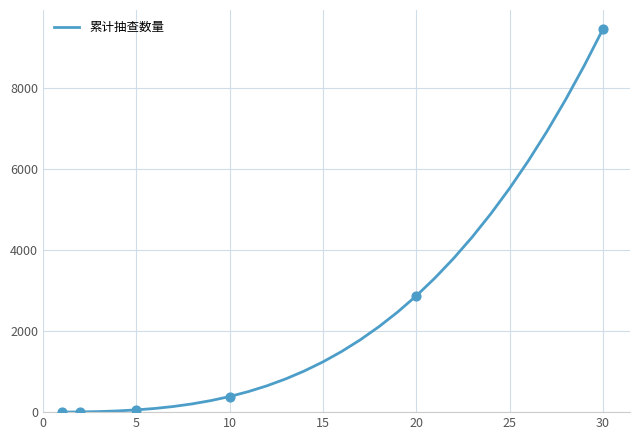

What is the maximum value shown in the chart?

9455